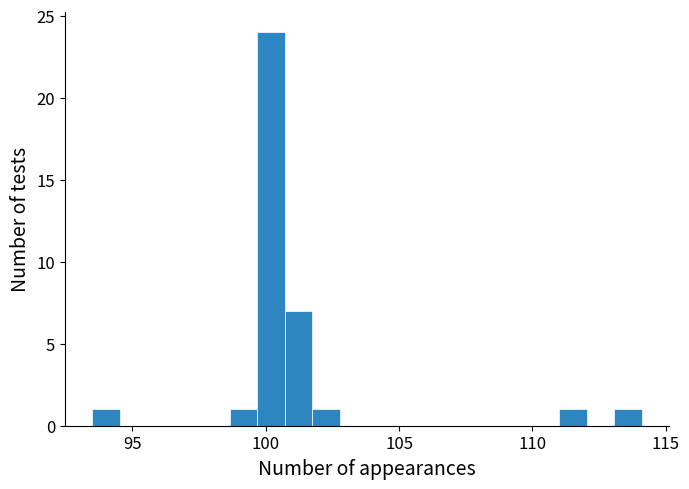

Around what value on the x-axis is the tallest bar? Give the approximate position of its centre, as read against the axis.

100.0